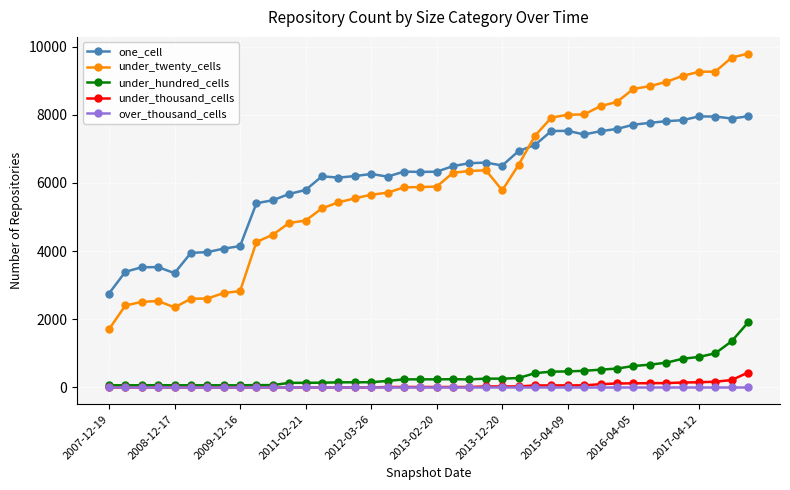

What is the greatest value displayed?

9795